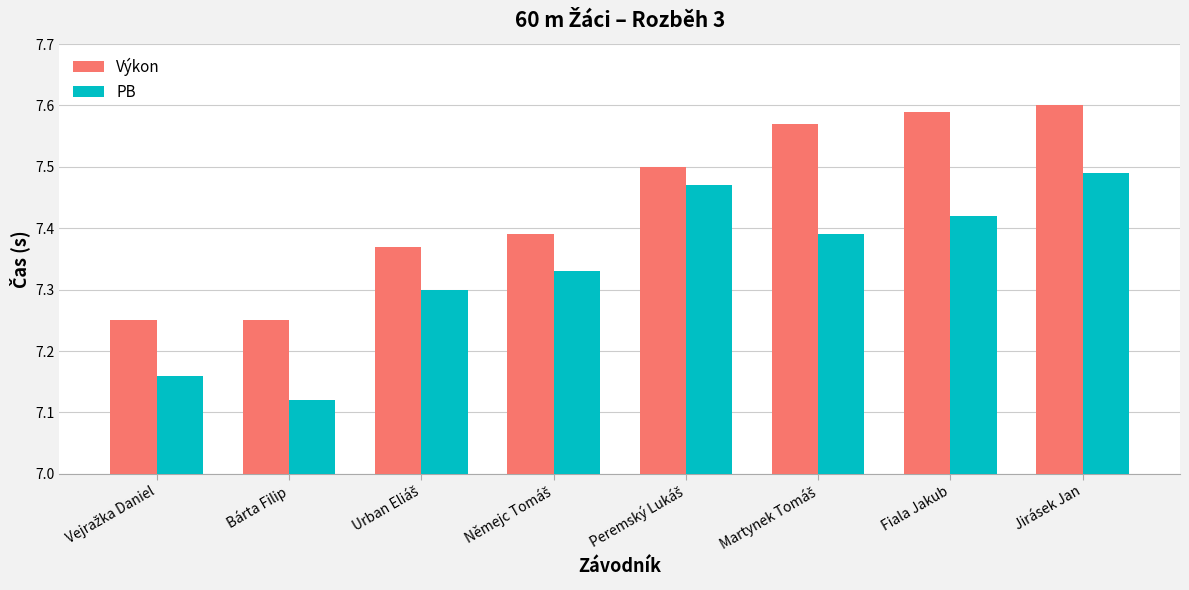

Rank the series at Jirásek Jan from highest to lowest value.

Výkon, PB